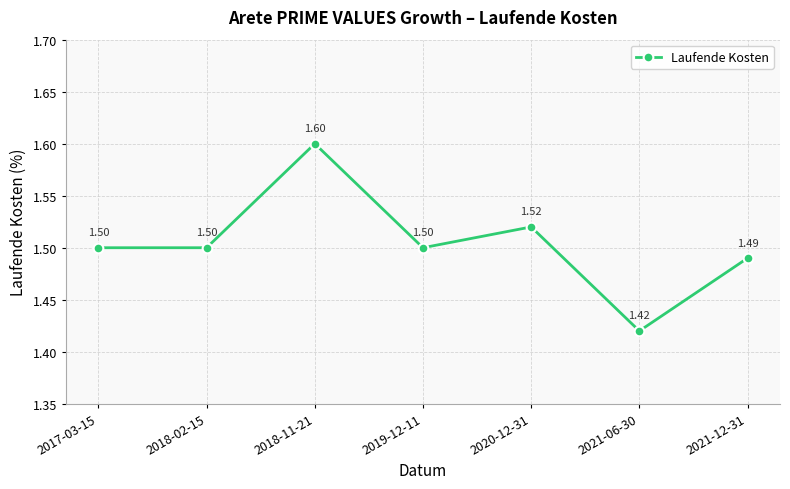

True or false: the data has more than 0 interior local peaks.

True